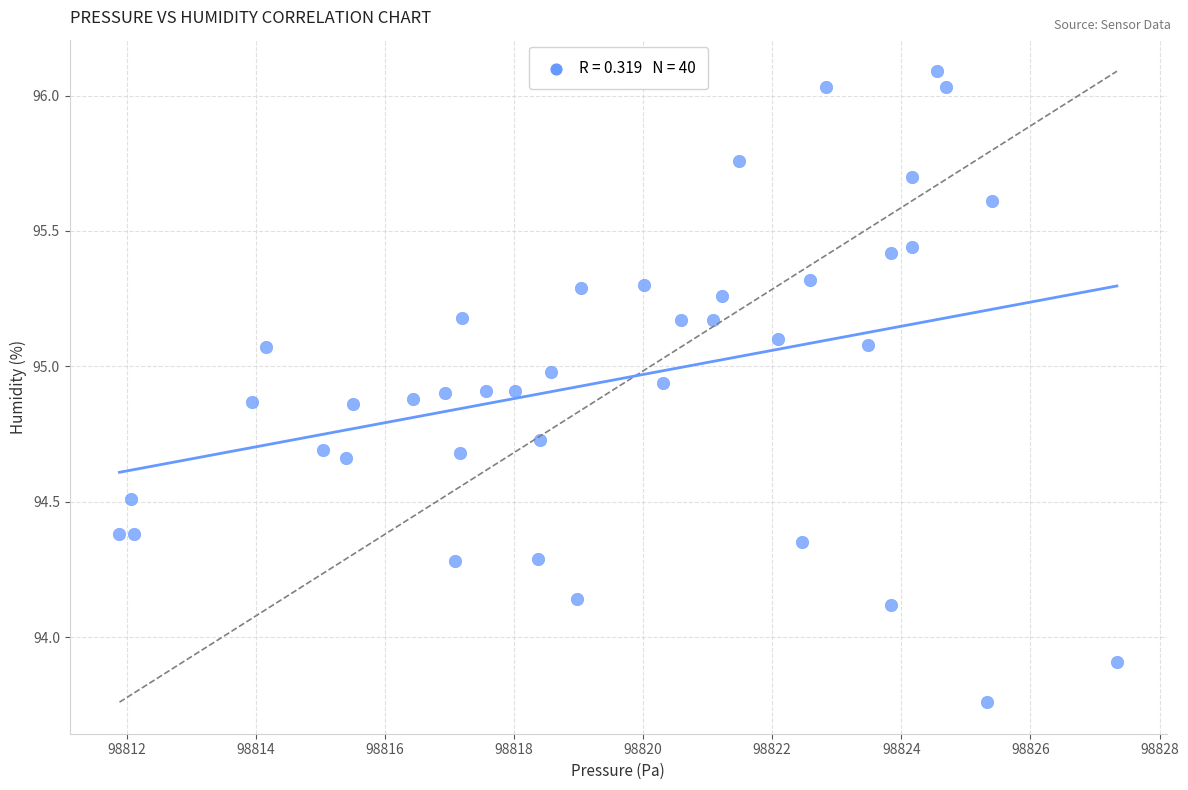

What Y value in the scatter plot is closest to 94?

93.9